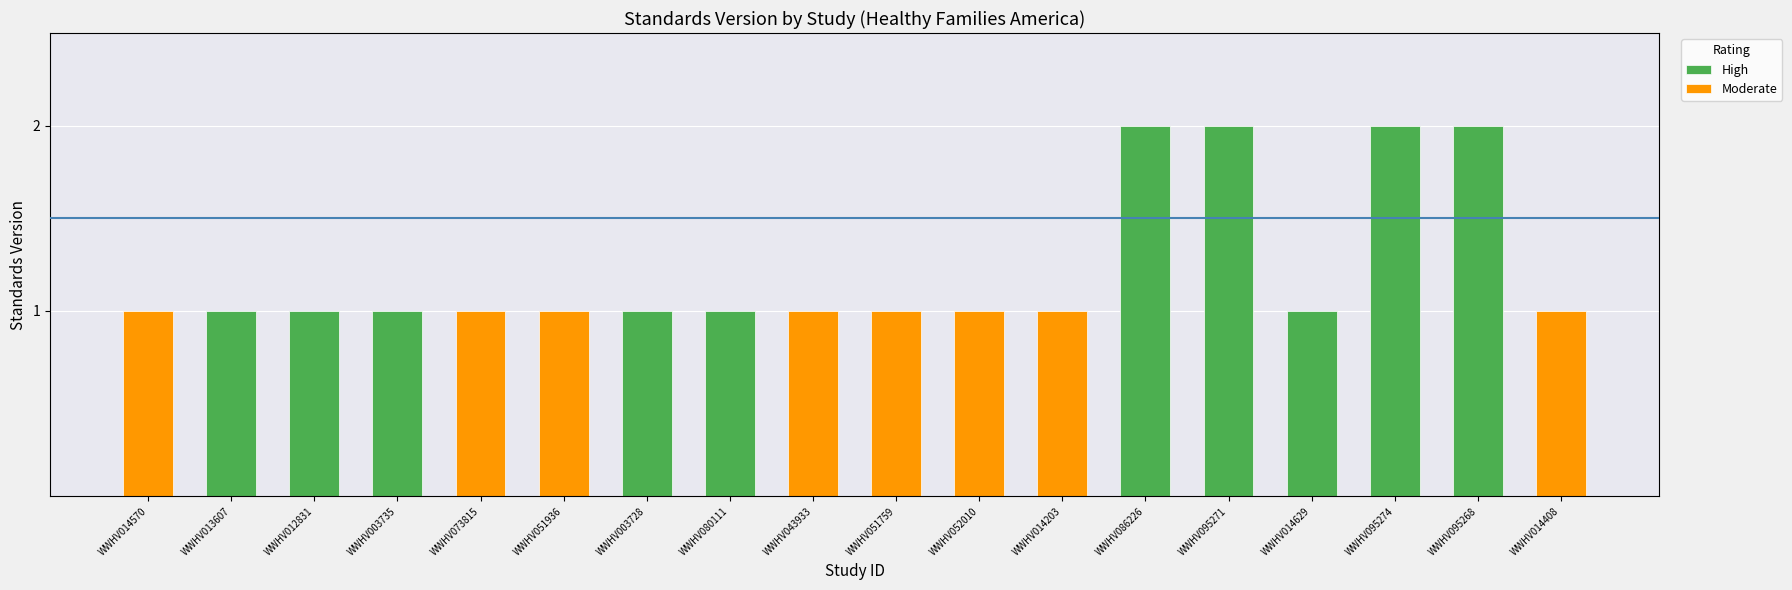

True or false: High has a value of 1 at WWHV013607.

True